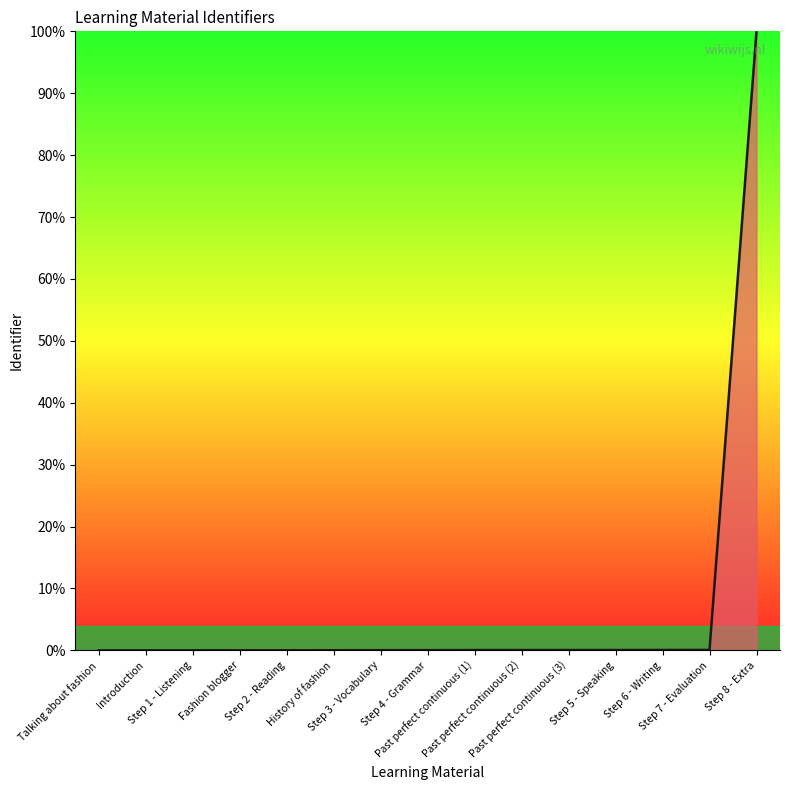

What is the greatest value displayed?

100.0